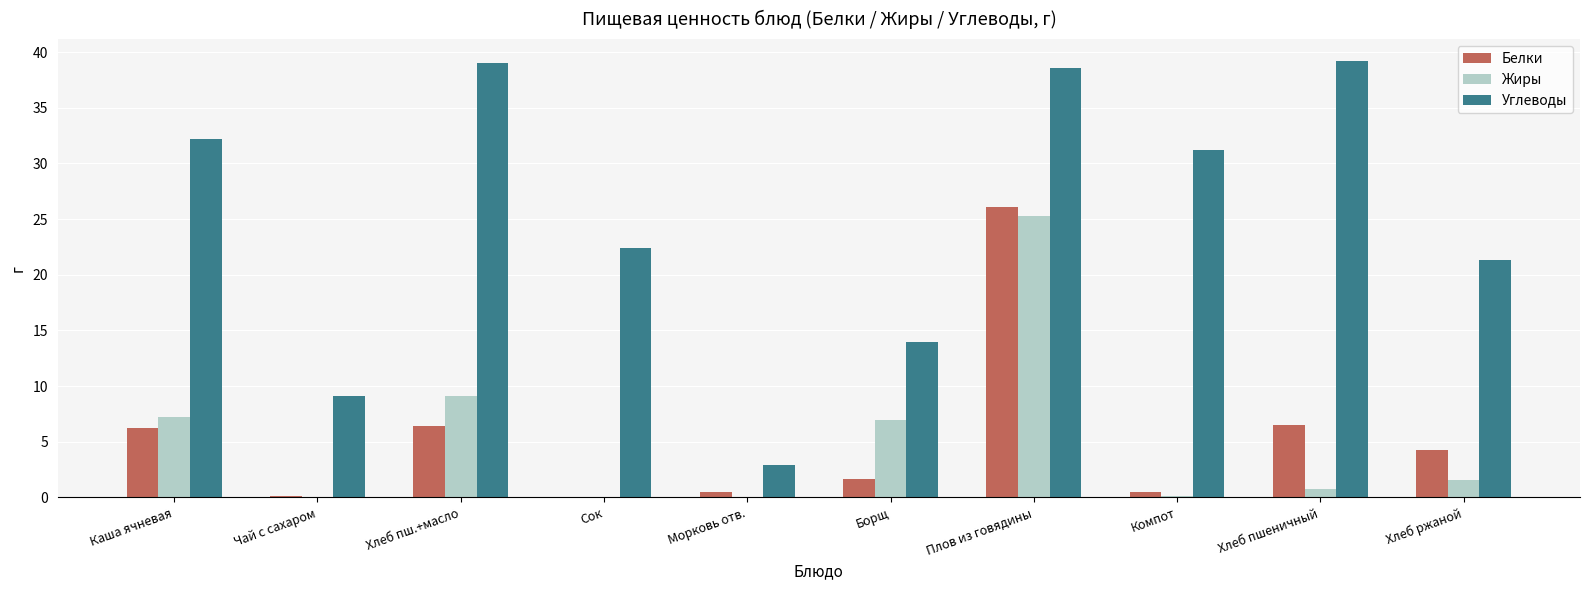

How many categories are shown in the chart?

10